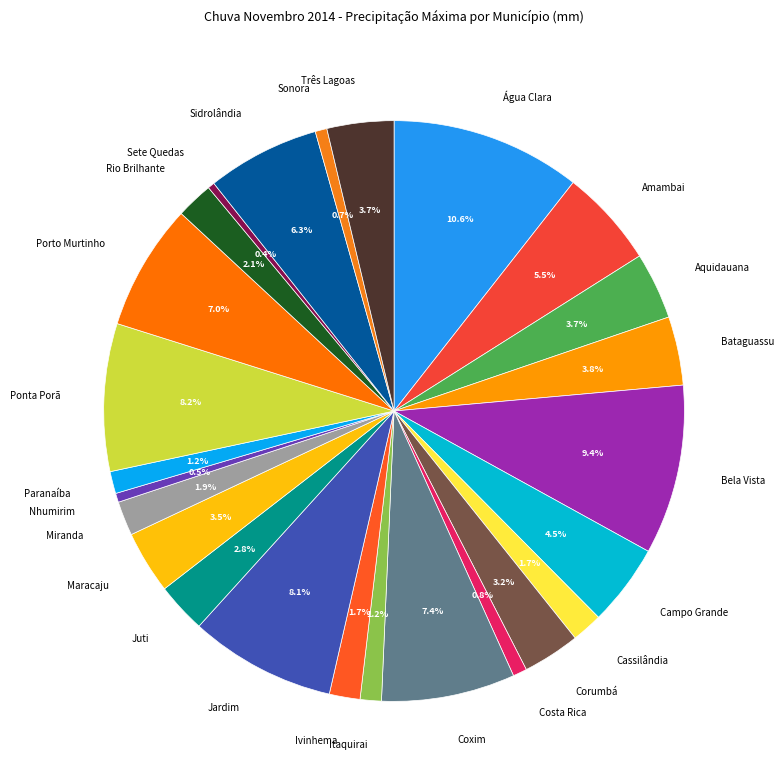

What percentage is NOT represented by Sonora?

99.3%